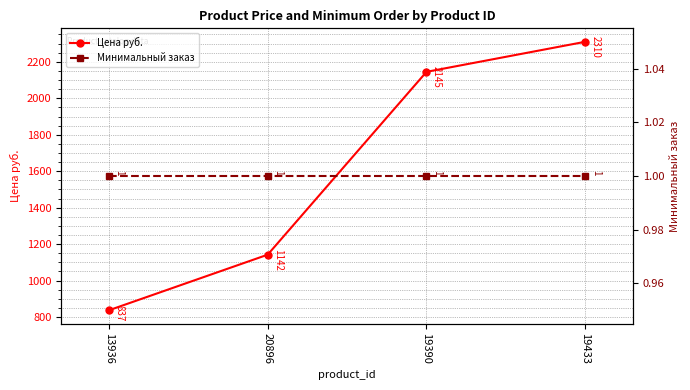

Rank the series by their maximum value, from lowest to highest.

Минимальный заказ, Цена руб.